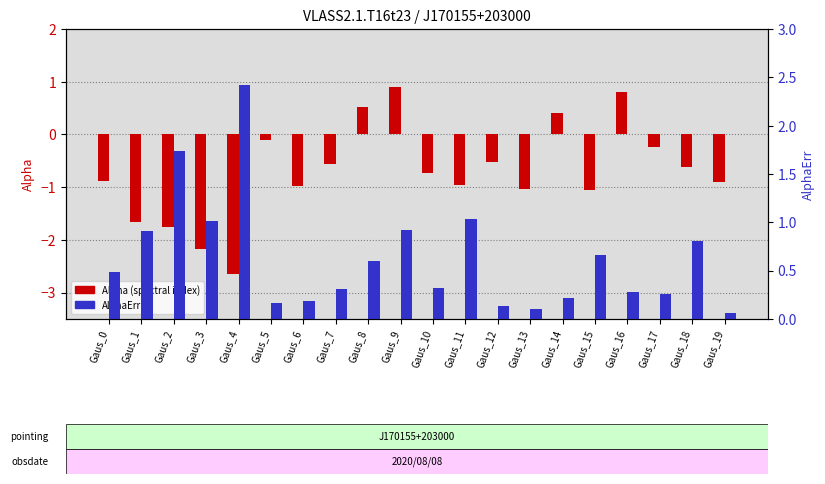

Are the bars horizontal?

No